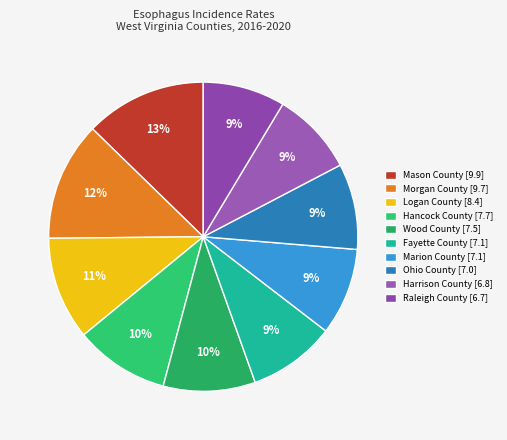

How many slices are in this pie chart?

10